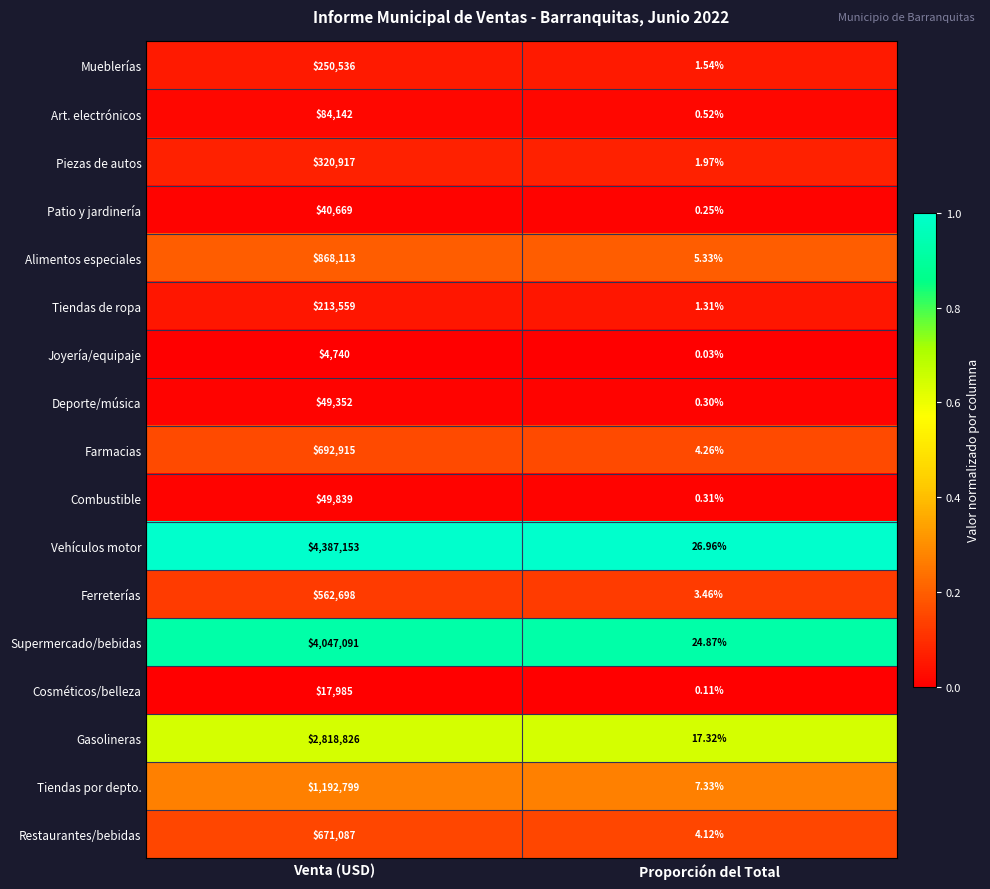

At which category is the sum across all series the highest?

Venta (USD)